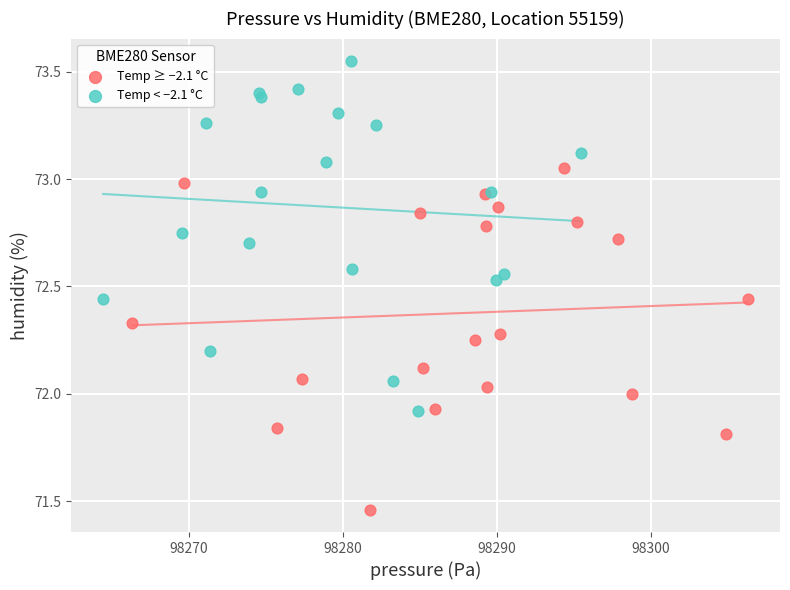

Which series reaches the minimum Y coordinate?

Temp ≥ −2.1 °C